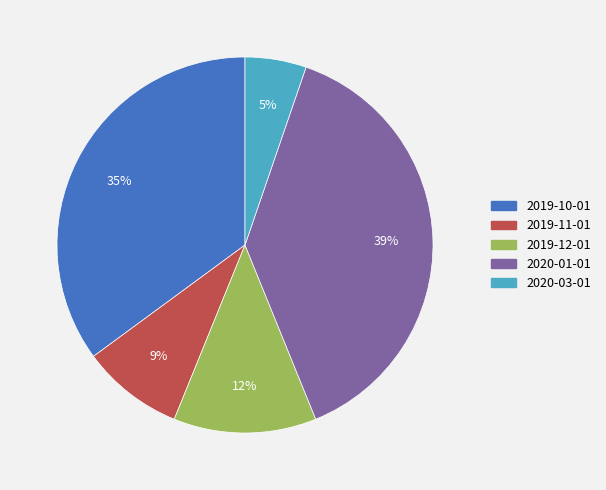

True or false: 2019-11-01 accounts for 9% of the total.

True